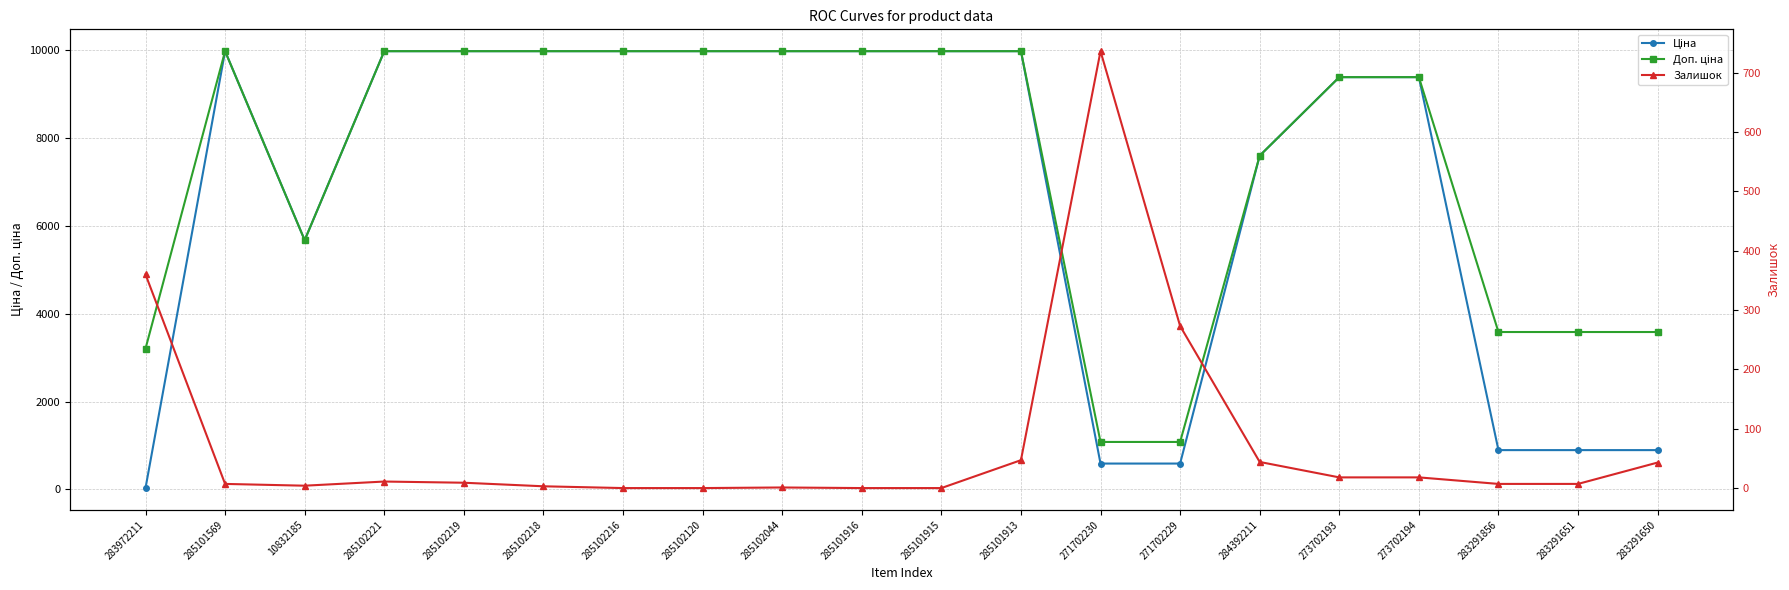

At 273702194, list the series in order from largest to smallest.

Ціна, Доп. ціна, Залишок